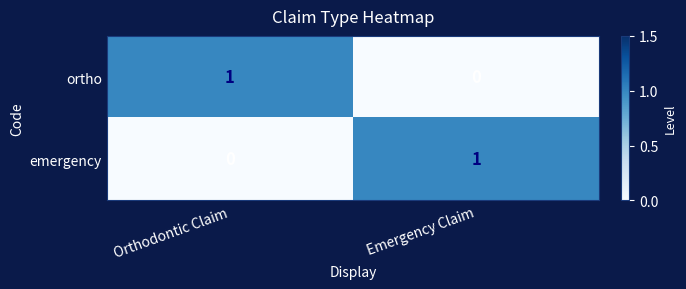

Rank the categories by emergency value from lowest to highest.

Orthodontic Claim, Emergency Claim